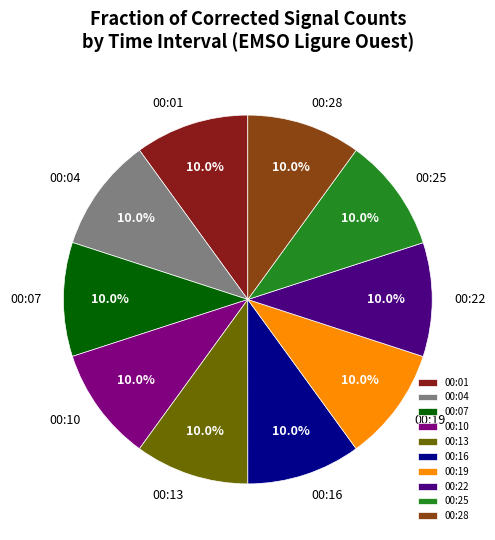

Do 00:28 and 00:22 together represent more than half of the pie?

No